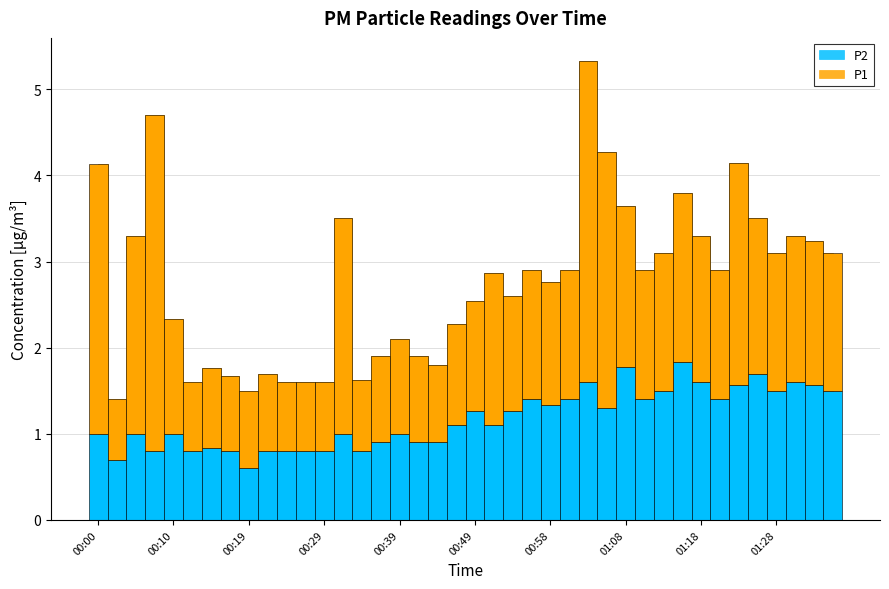

Reading left to right, list all the values displayed in this chart.

P1: 3.1	0.7	2.3	3.9	1.3	0.8	0.9	0.9	0.9	0.9	0.8	0.8	0.8	2.5	0.8	1.0	1.1	1.0	0.9	1.2	1.3	1.8	1.3	1.5	1.4	1.5	3.7	3.0	1.9	1.5	1.6	2.0	1.7	1.5	2.6	1.8	1.6	1.7	1.7	1.6
P2: 1.0	0.7	1.0	0.8	1.0	0.8	0.8	0.8	0.6	0.8	0.8	0.8	0.8	1.0	0.8	0.9	1.0	0.9	0.9	1.1	1.3	1.1	1.3	1.4	1.3	1.4	1.6	1.3	1.8	1.4	1.5	1.8	1.6	1.4	1.6	1.7	1.5	1.6	1.6	1.5